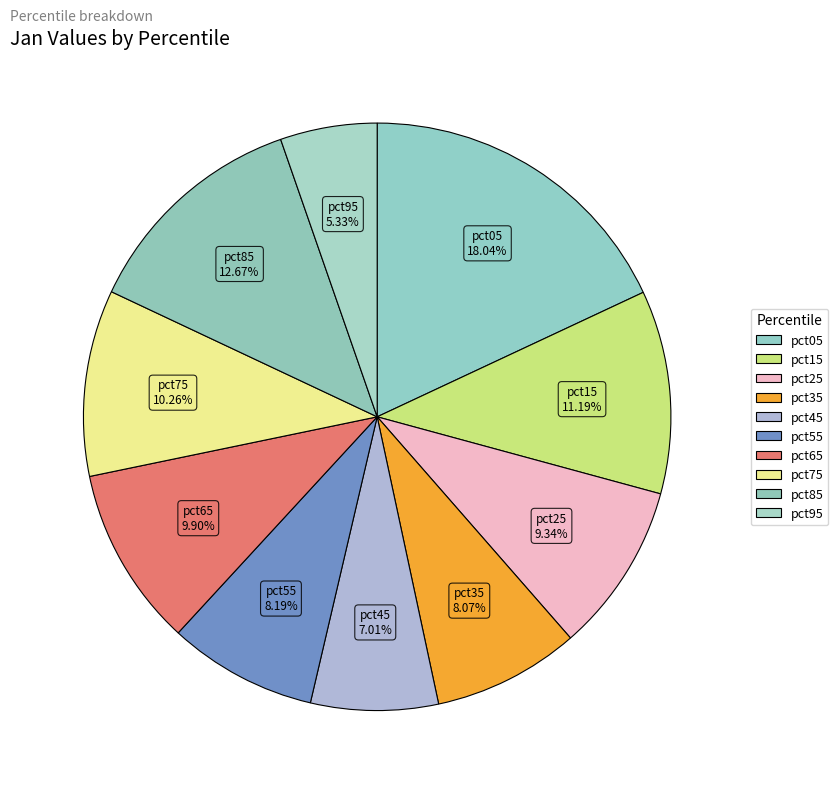

To the nearest percent, what portion does pct45 represent?

7%